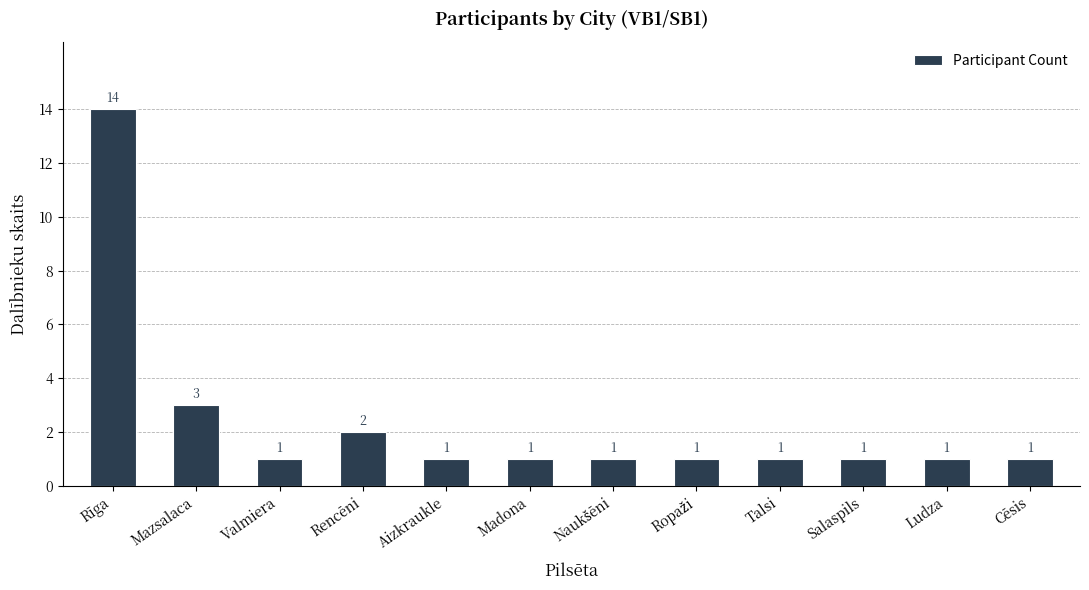

What is the sum of all values?

28